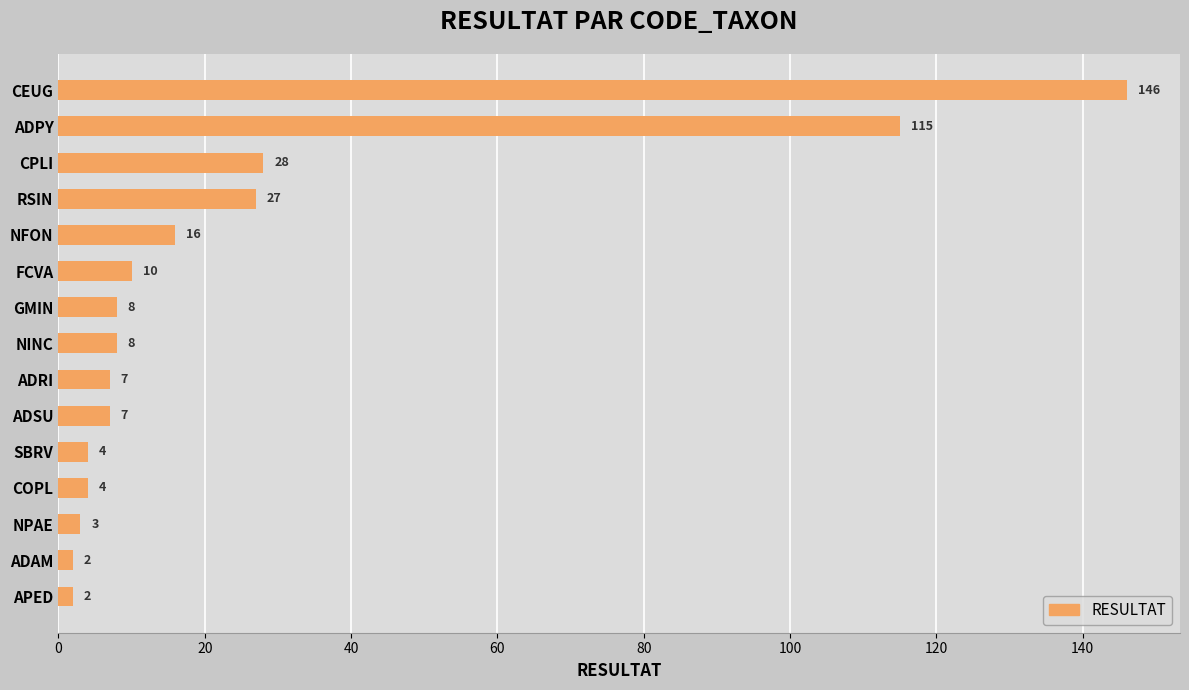

What is the difference between the maximum and minimum values?

144